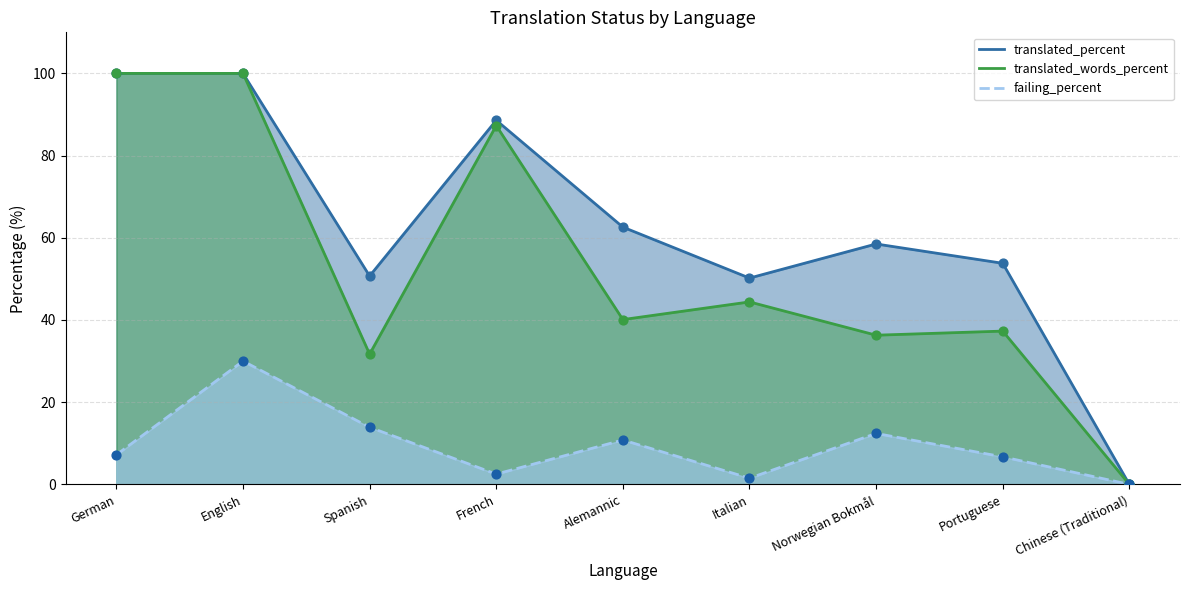

At how many categories does at least one series exceed 59?

4